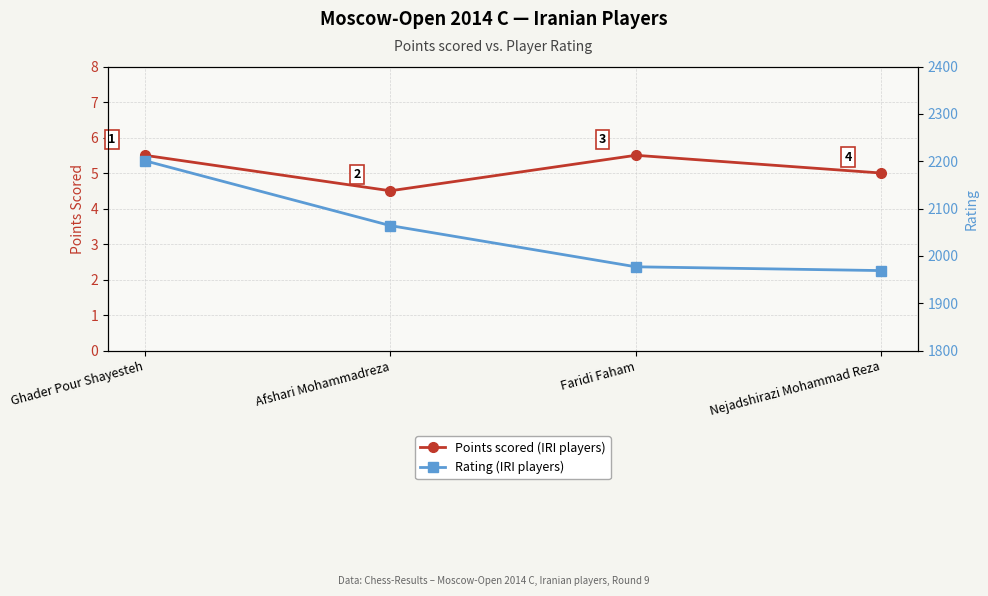

True or false: Rating (IRI players) and Points scored (IRI players) intersect in this chart.

False